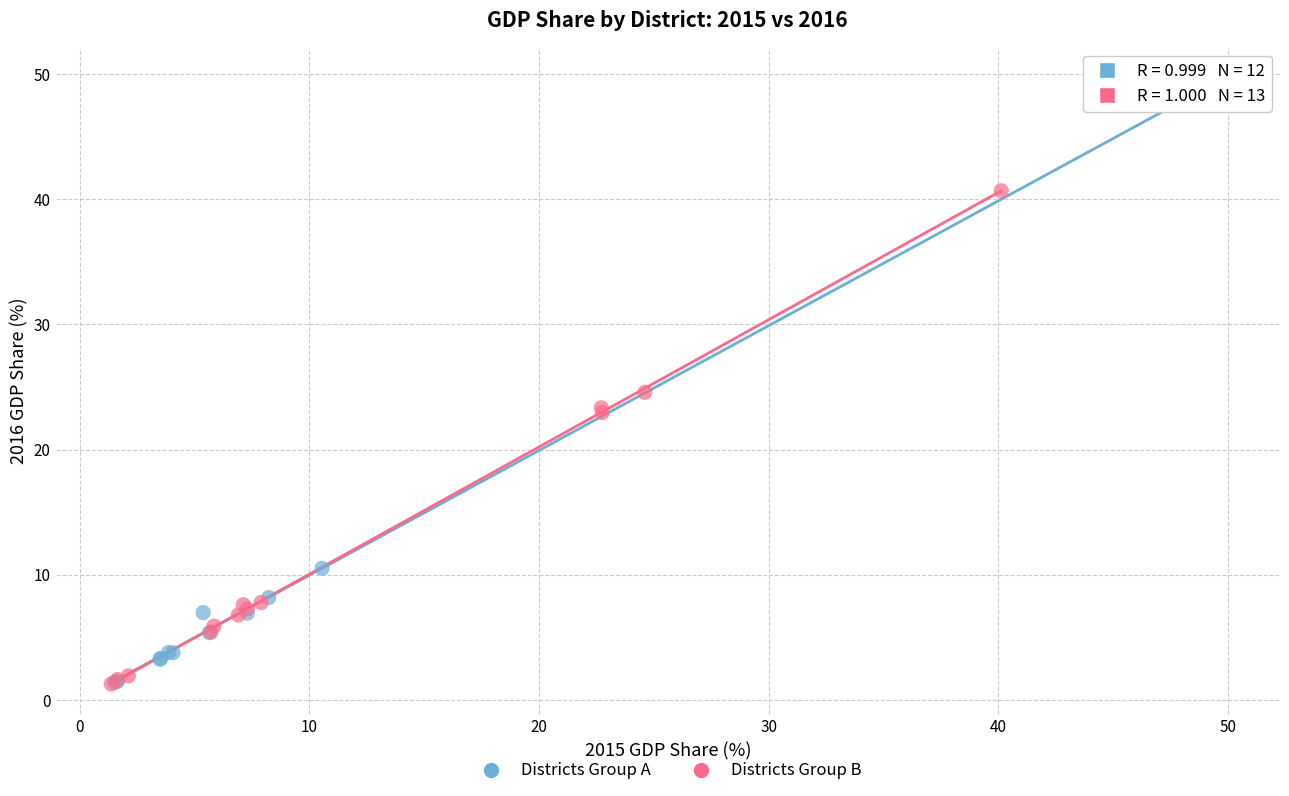

What are all the series names shown in the legend?

Districts Group A, Districts Group B